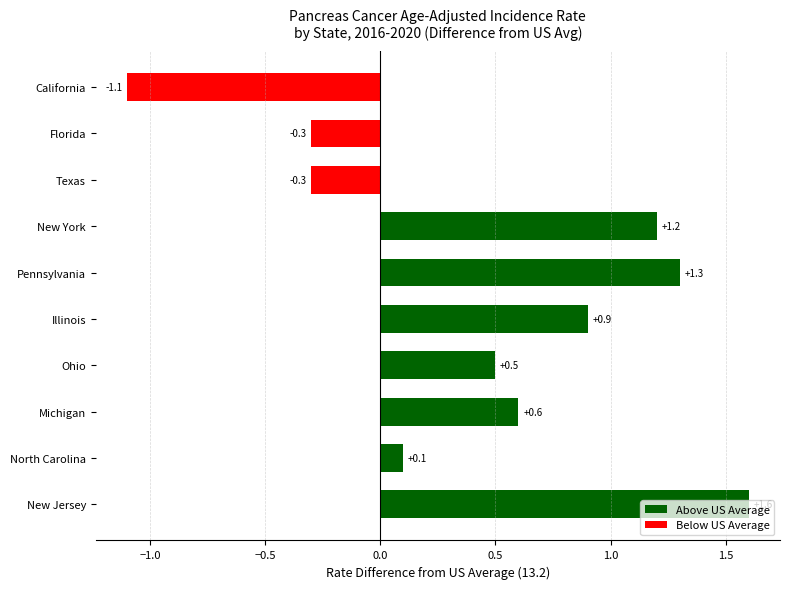

How many values are below zero?

3